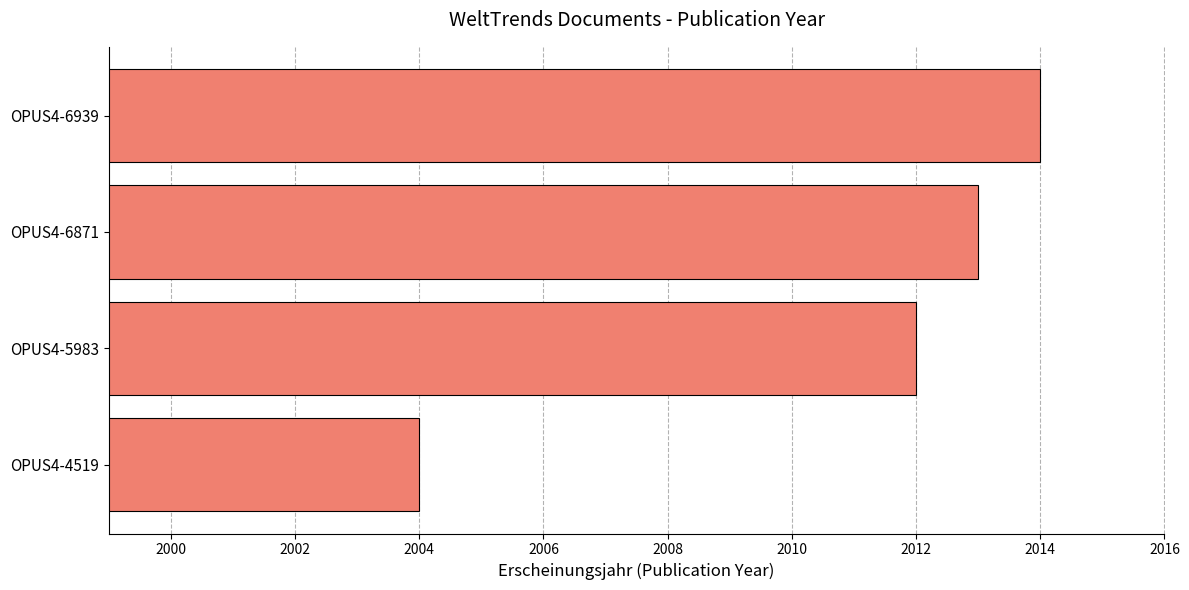

What is the minimum value shown in the chart?

2004